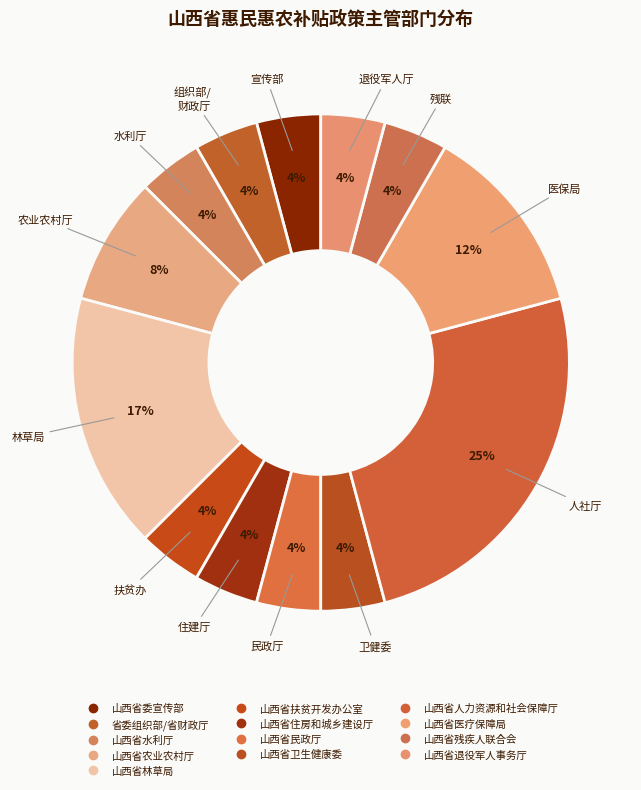

Rank the categories by value from lowest to highest.

山西省委宣传部, 省委组织部/省财政厅, 山西省水利厅, 山西省扶贫开发办公室, 山西省住房和城乡建设厅, 山西省民政厅, 山西省卫生健康委, 山西省残疾人联合会, 山西省退役军人事务厅, 山西省农业农村厅, 山西省医疗保障局, 山西省林草局, 山西省人力资源和社会保障厅